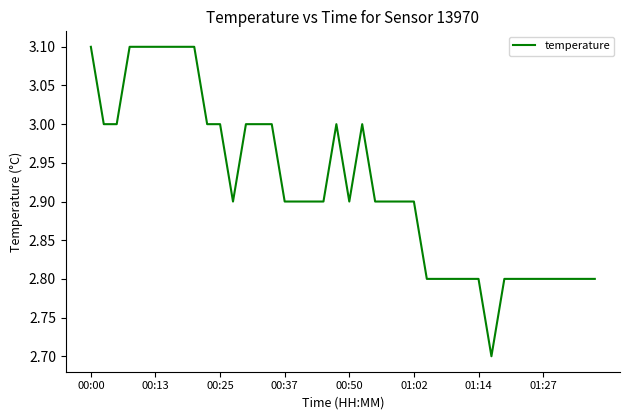

What is the greatest value displayed?

3.1